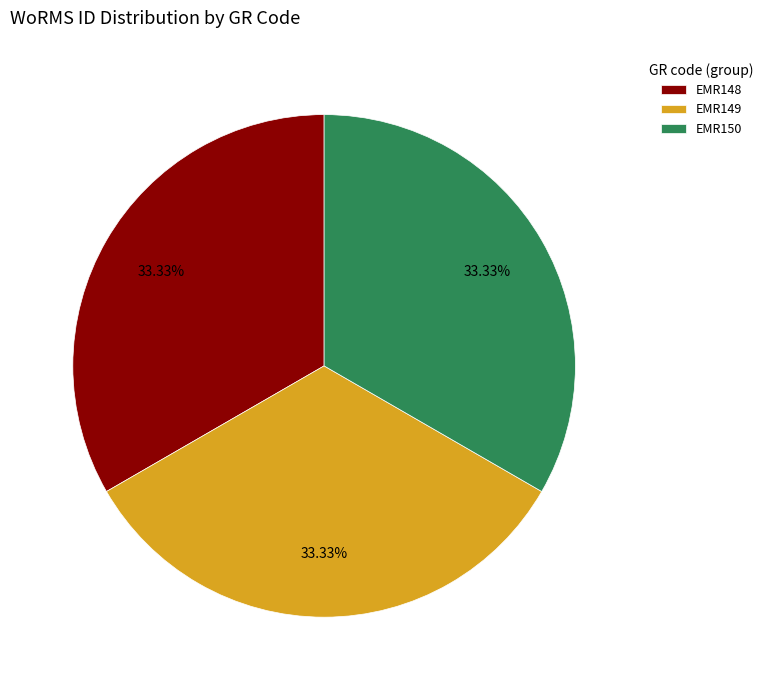

Count the number of slices in the pie.

3